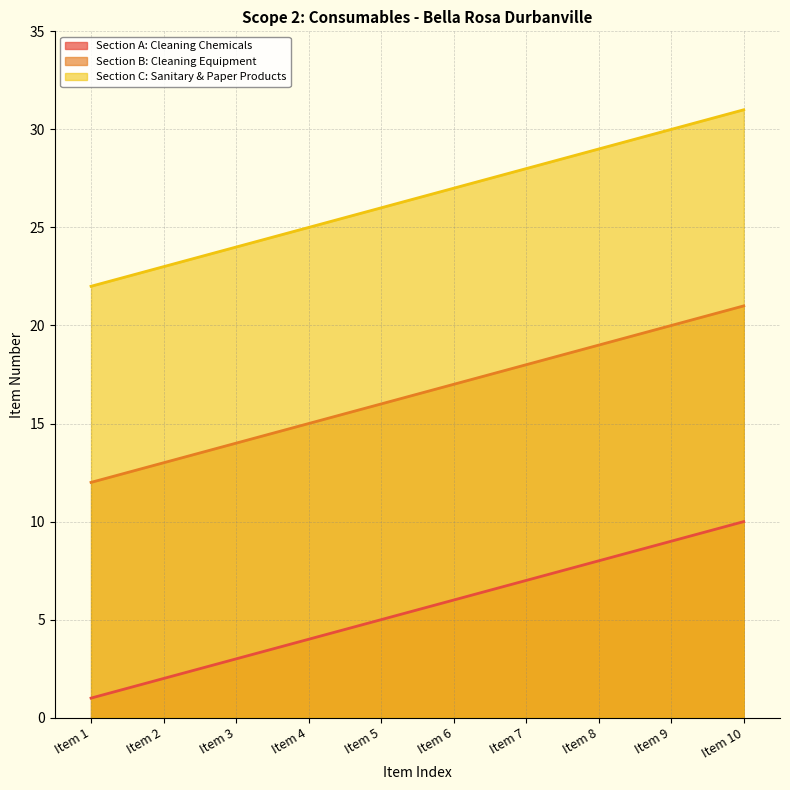

Is it true that Section A: Cleaning Chemicals equals 1 at Item 5?

False